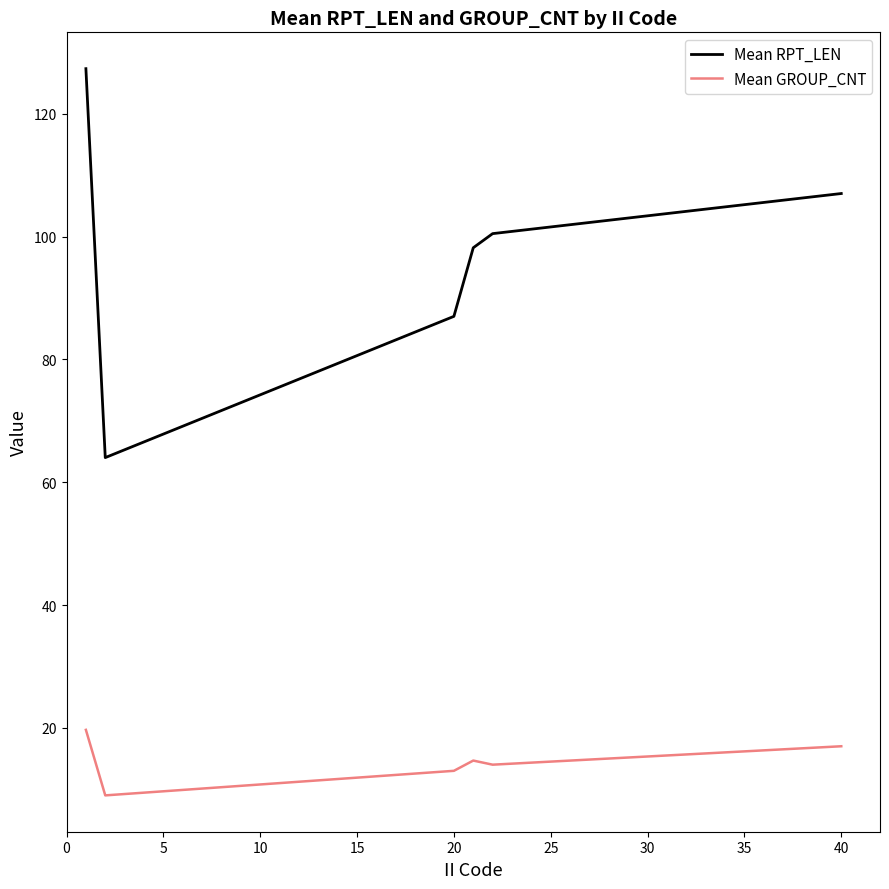

At how many categories does at least one series exceed 26?

6